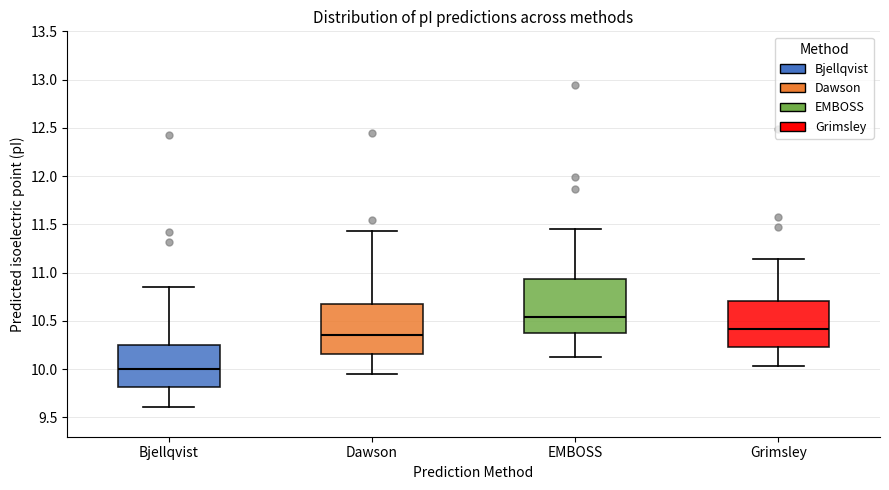

Reading left to right, transcribe this box plot: for each box, give where its median line is, the range the box spans, and where its two whiskers end, as read against the y-axis. The values are not printed on the chart, so give them approximately, as read against the axis.

Bjellqvist: median 10.00, box 9.80 to 10.25, whiskers 9.60 to 10.85
Dawson: median 10.35, box 10.15 to 10.65, whiskers 9.95 to 11.45
EMBOSS: median 10.55, box 10.40 to 10.95, whiskers 10.15 to 11.45
Grimsley: median 10.40, box 10.25 to 10.70, whiskers 10.05 to 11.15